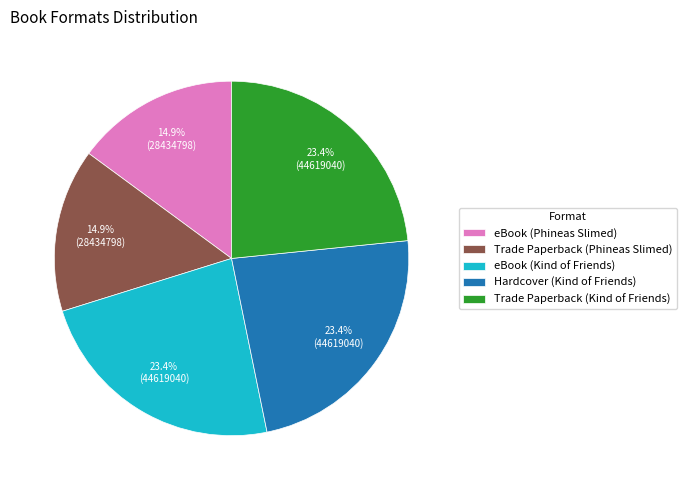

To the nearest percent, what is the difference between the largest and smallest slice percentages?

8%